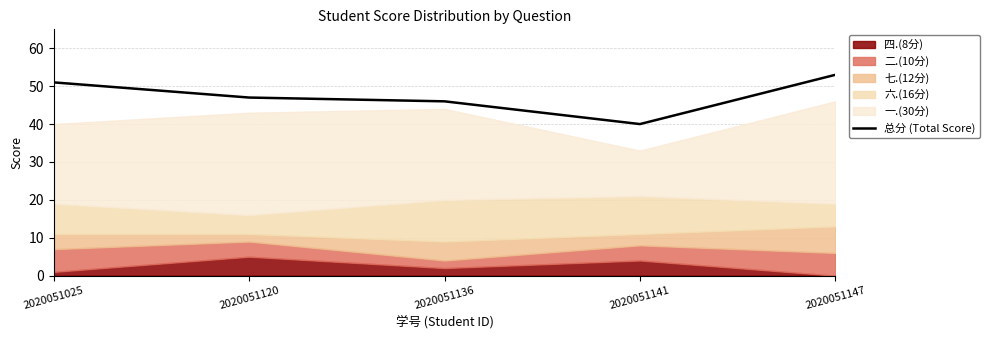

What is the value of the 4th point from the left?

40